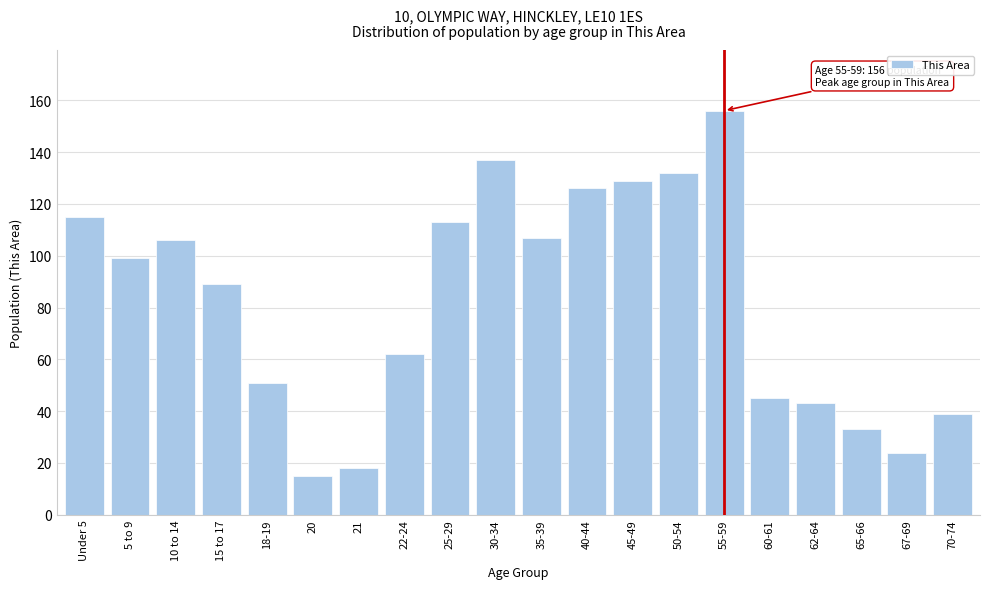

Reading left to right, list all the values displayed in this chart.

115	99	106	89	51	15	18	62	113	137	107	126	129	132	156	45	43	33	24	39